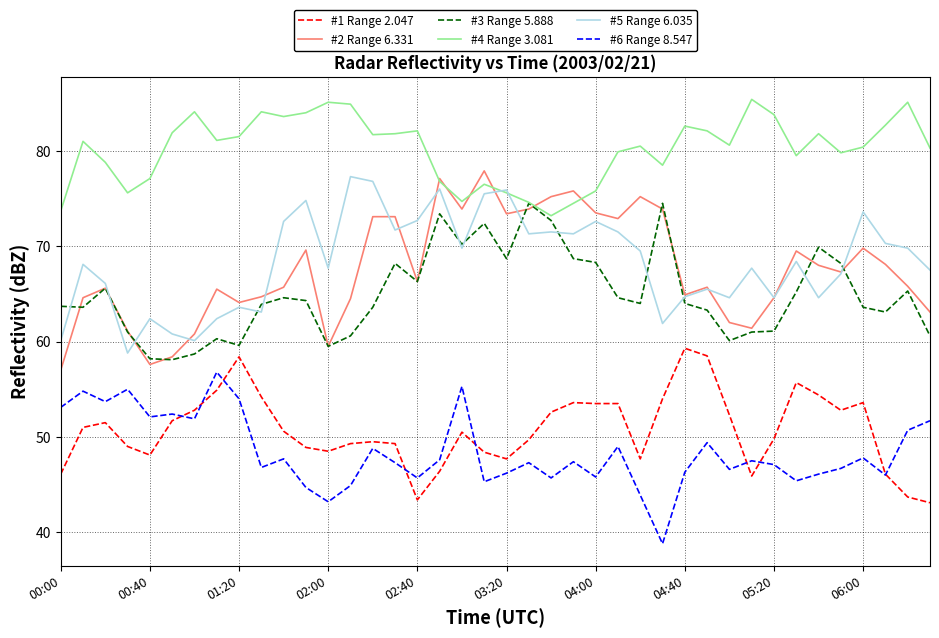

In #4 Range 3.081, how many points are lower than both neighbors (excluding endpoints)?

10